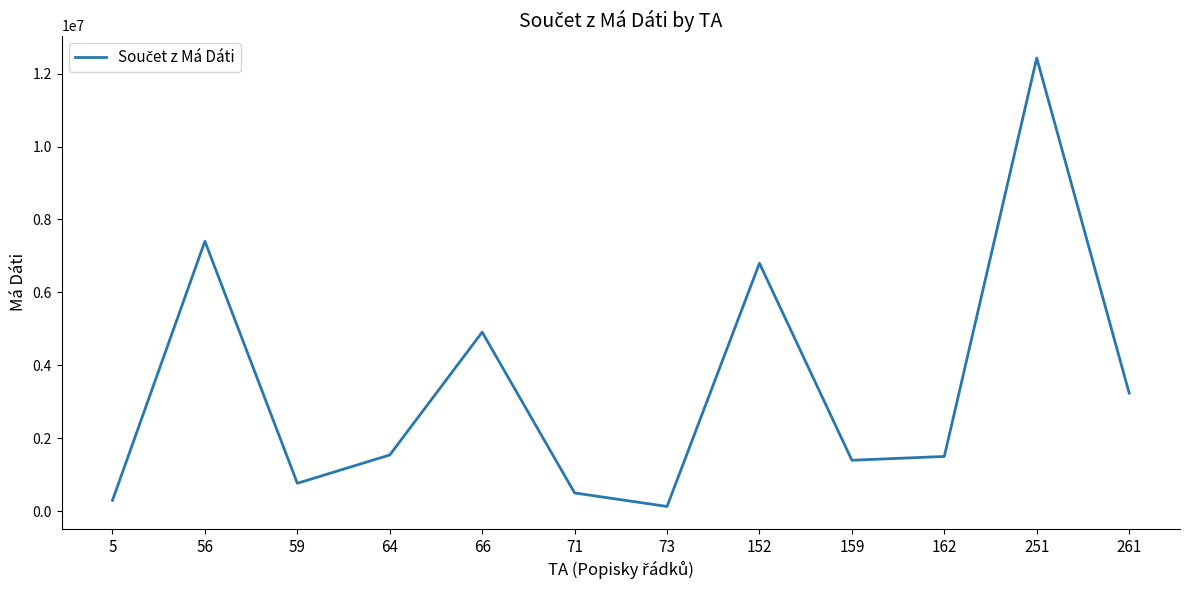

Approximately how many times larger is the value at 73 compared to 5?

0.4